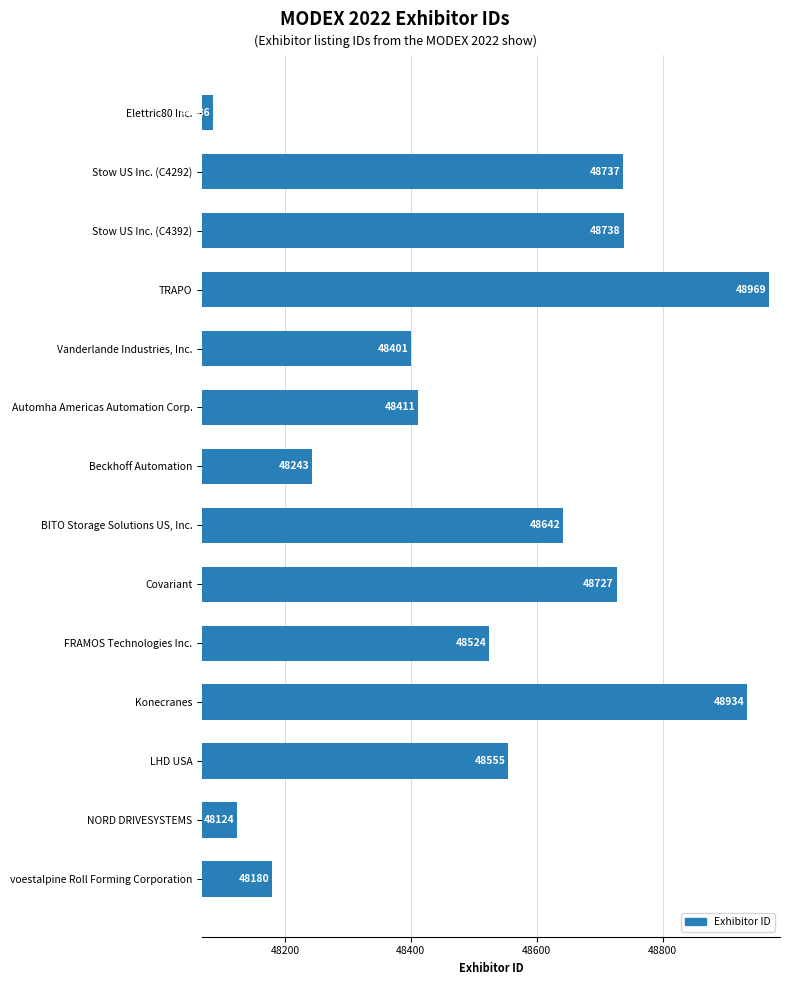

True or false: the data shows 10630 at Vanderlande Industries, Inc..

False